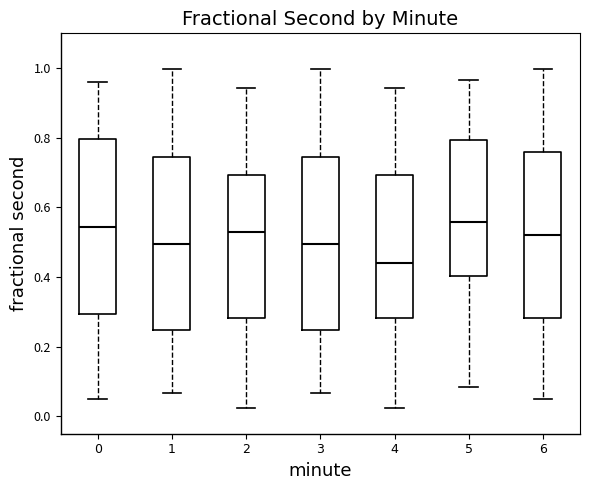

Where does the lower whisker of the box at x = 4 end on the y-axis? The values are not printed on the chart, so give them approximately, as read against the axis.

0.02